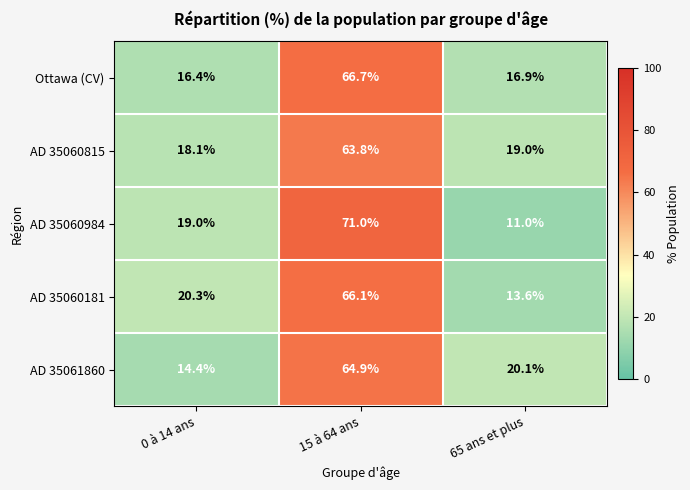

What is the sum of the AD 35060181 values at 65 ans et plus and 15 à 64 ans?

79.7